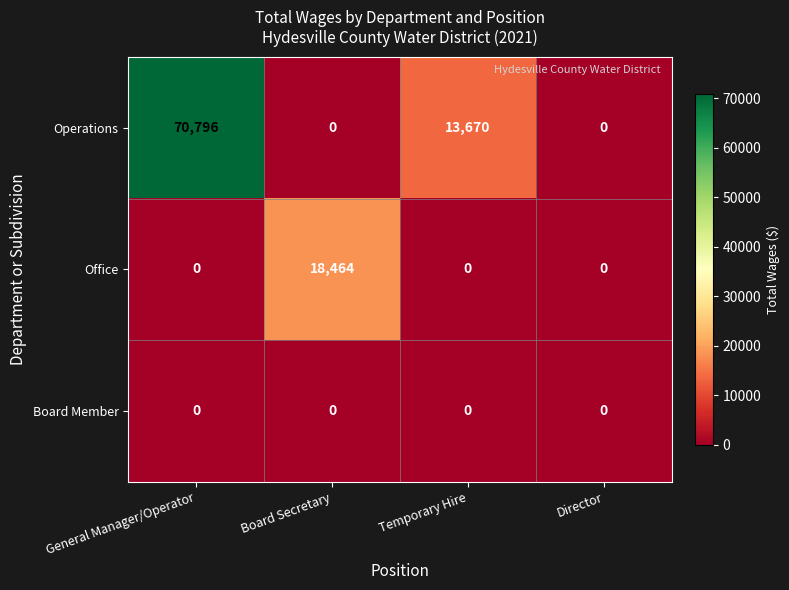

Rank the series by their average value, from highest to lowest.

Operations, Office, Board Member